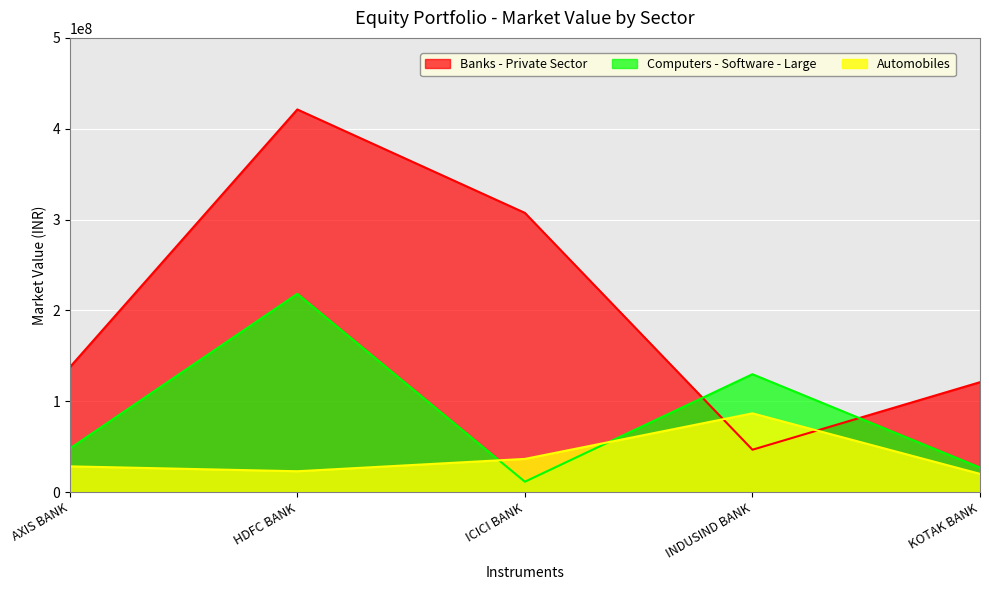

The value of Automobiles at HDFC BANK is 33287374.3. True or false?

False